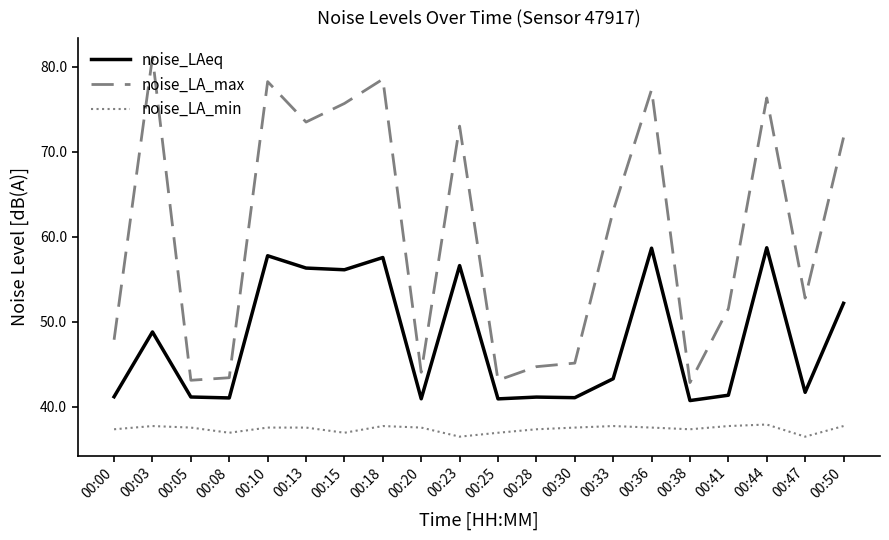

What is the minimum value for noise_LA_max?

42.8